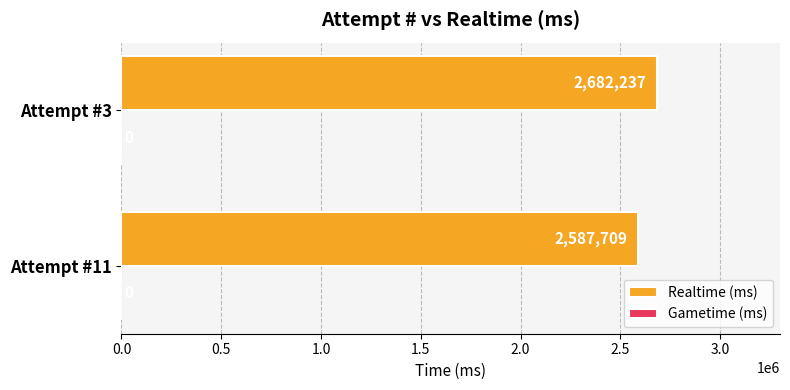

What is the average value?

2634973